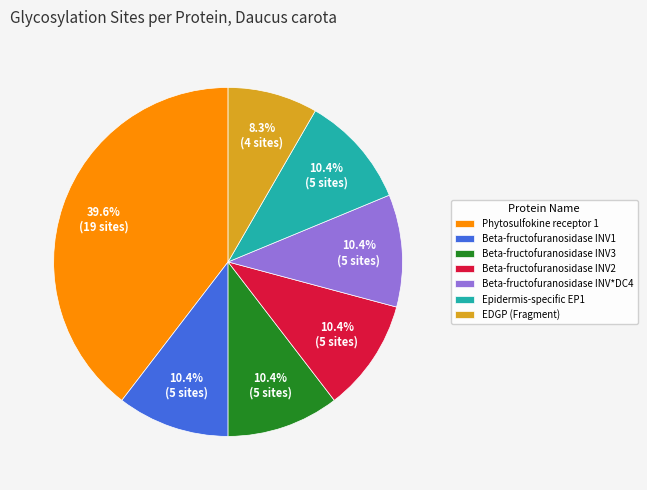

Which slice is the largest?

Phytosulfokine receptor 1